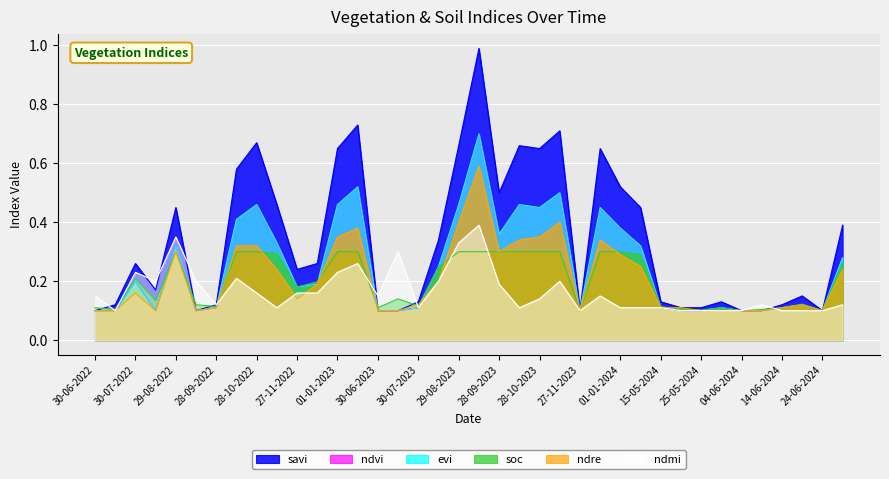

What position from the left is 14-08-2022?

4